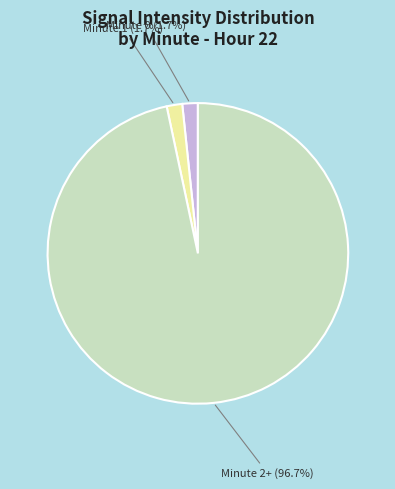

Is there any slice that represents more than half of the pie?

Yes